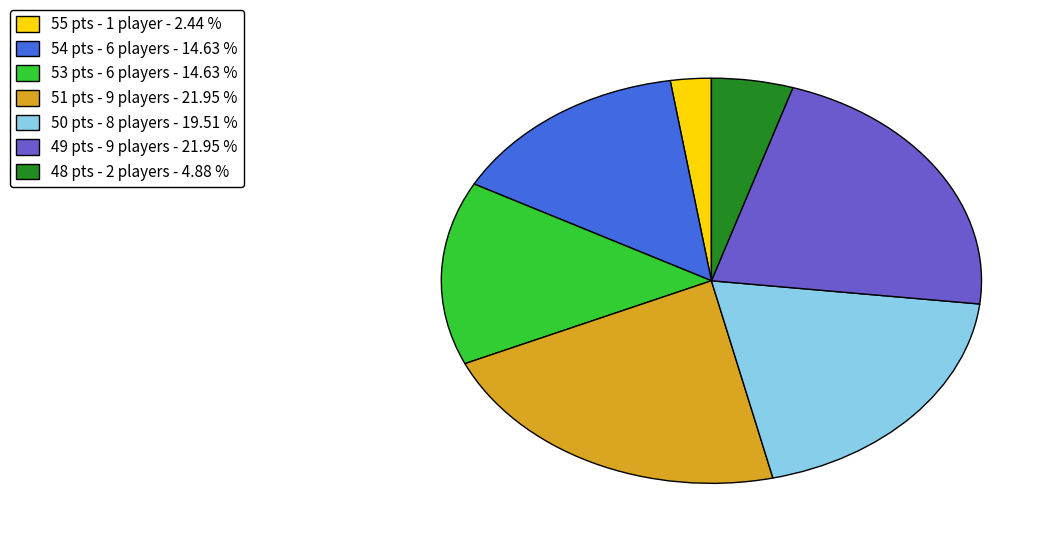

Is it true that 49 is 26% of the pie?

False